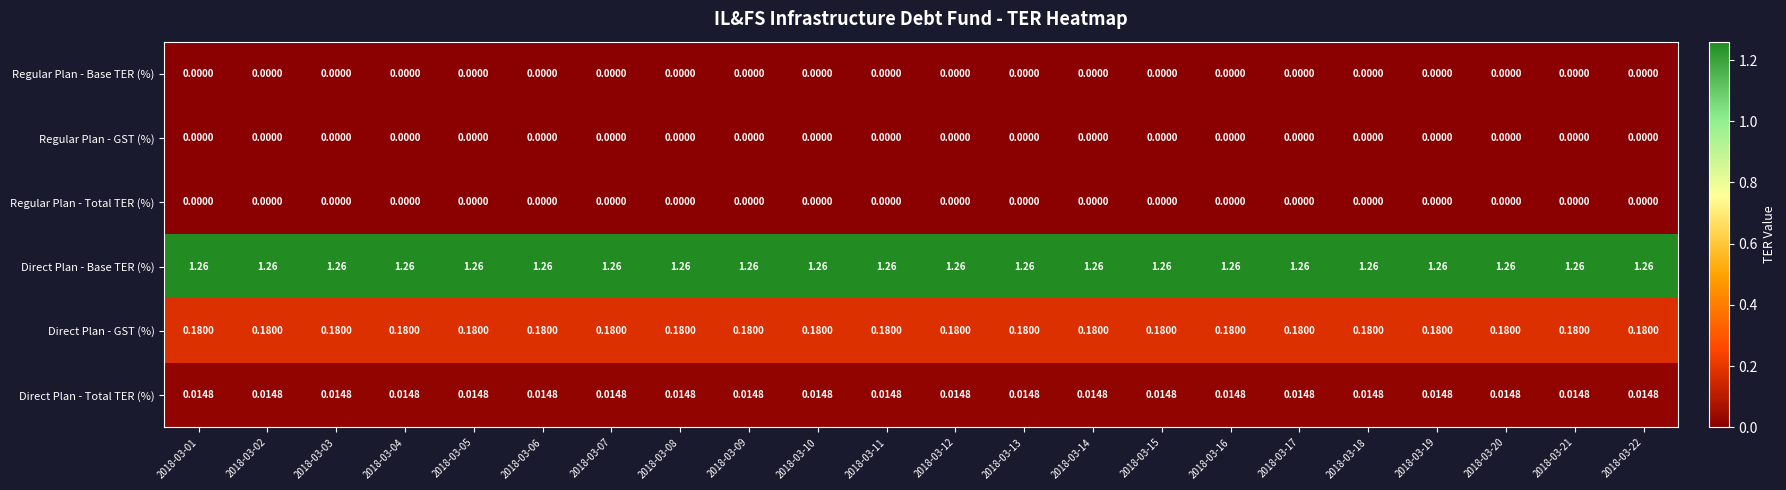

Is the value of Direct Plan - GST (%) at 2018-03-14 greater than the value of Regular Plan - Base TER (%) at 2018-03-05?

Yes